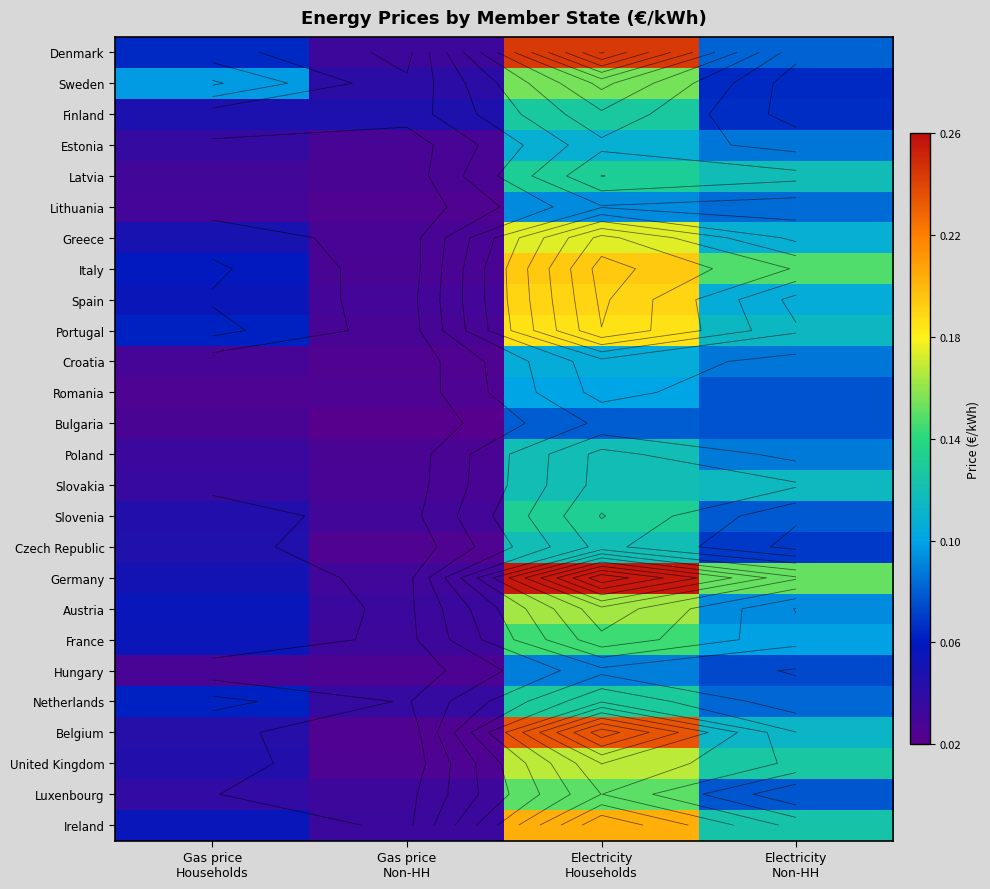

Which series has the largest range (max minus min)?

Germany